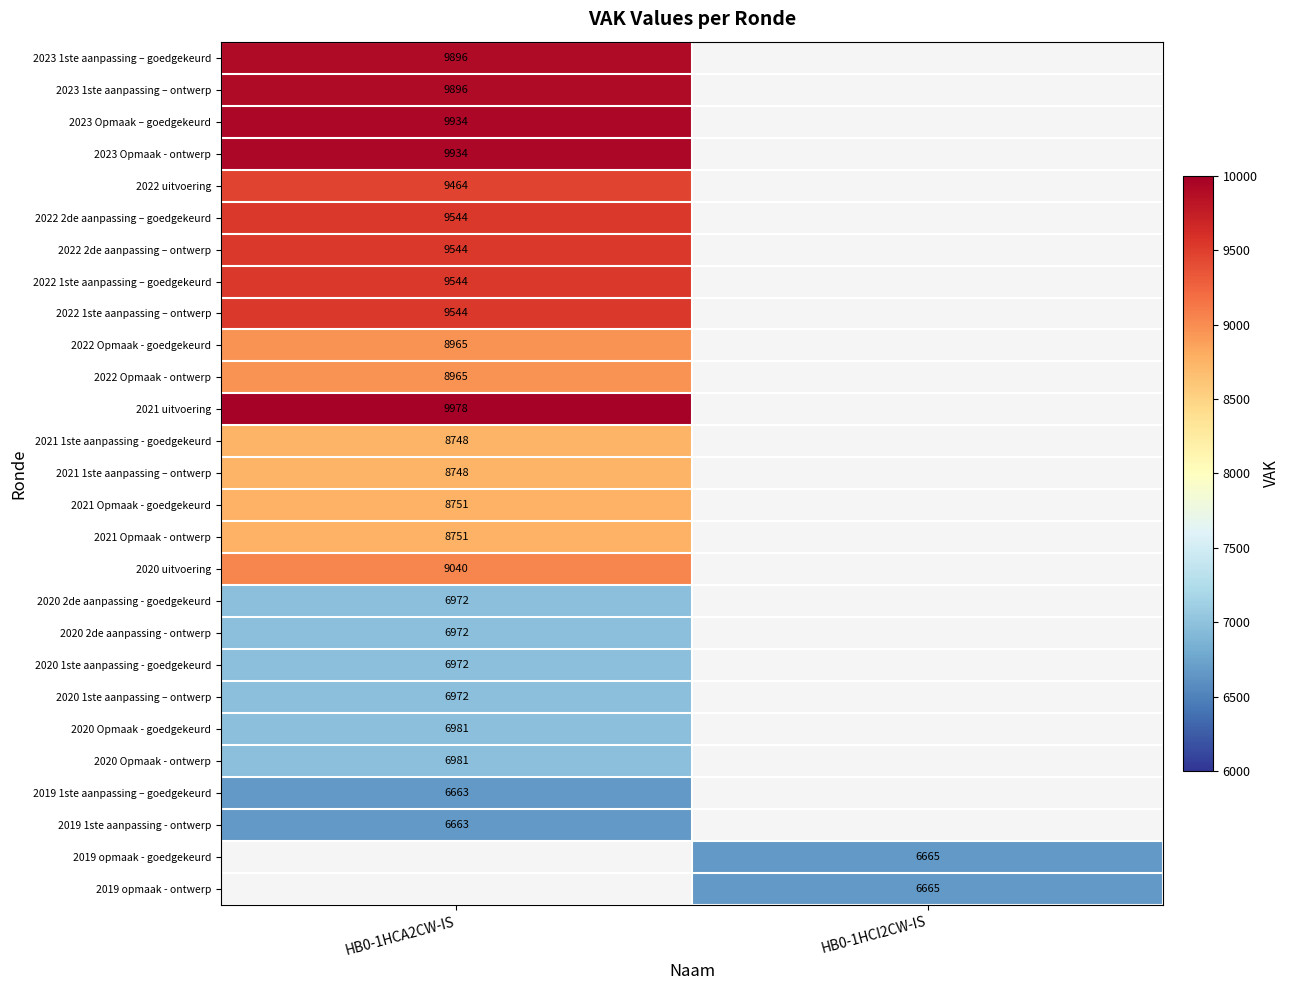

Is it true that 2022 1ste aanpassing – goedgekeurd equals 9544 at HB0-1HCA2CW-IS?

True